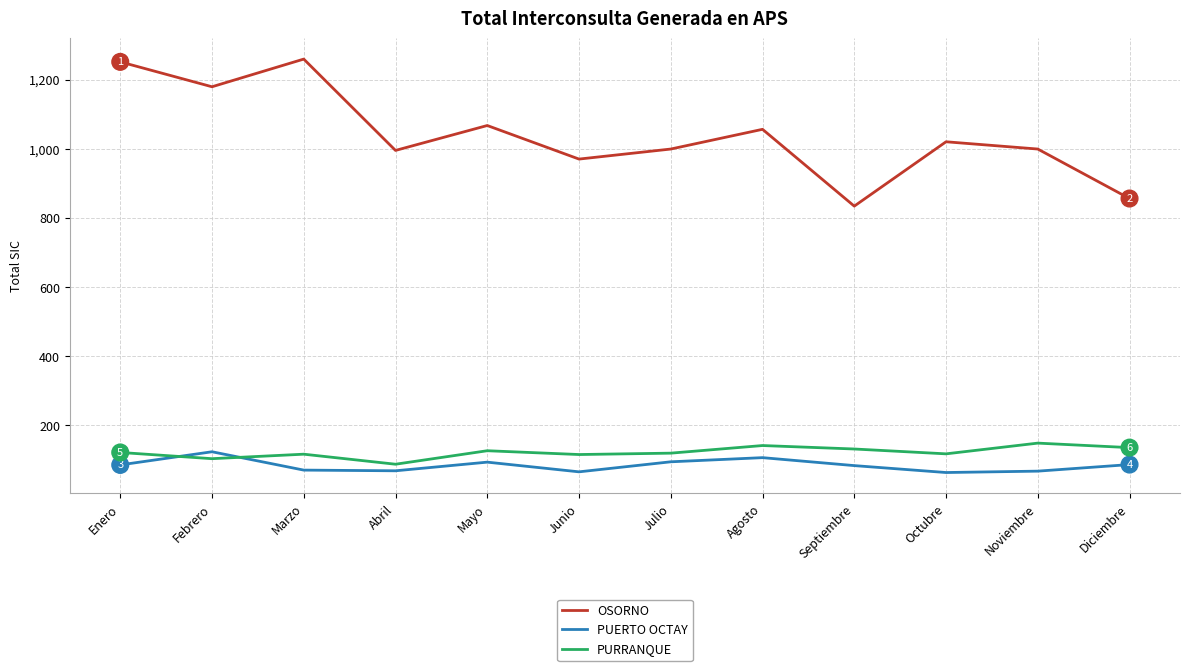

What is the maximum value for OSORNO?

1259